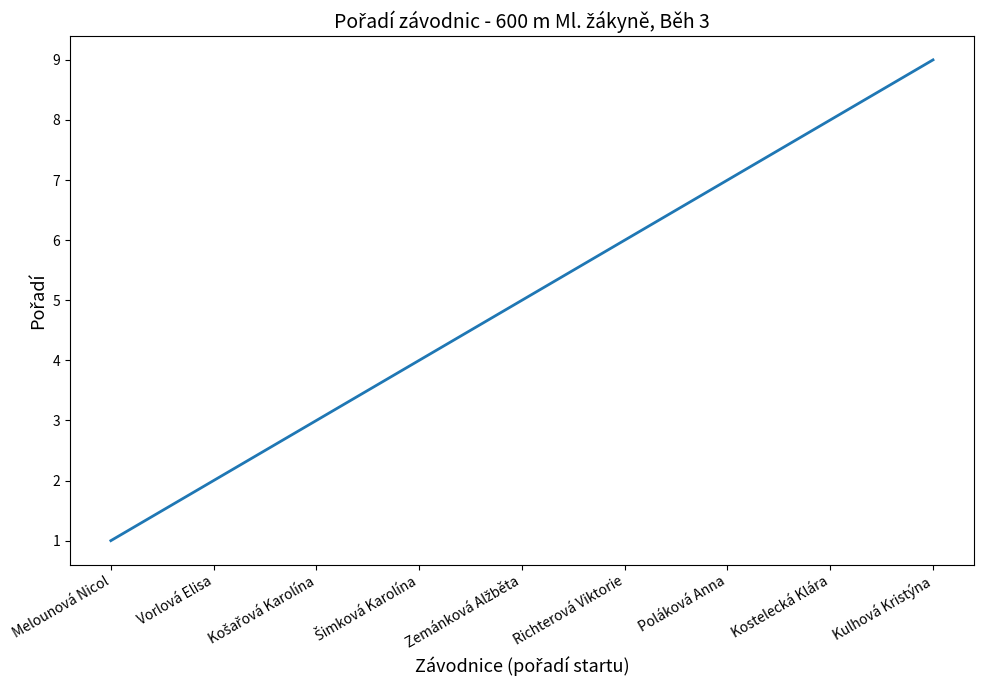

What is the greatest value displayed?

9